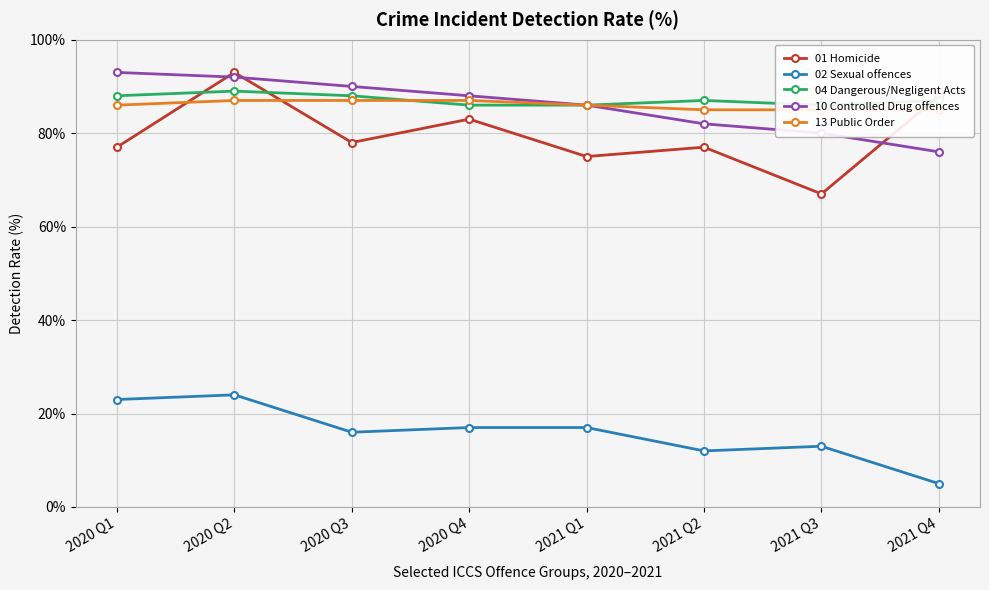

What is the maximum value for 13 Public Order?

87